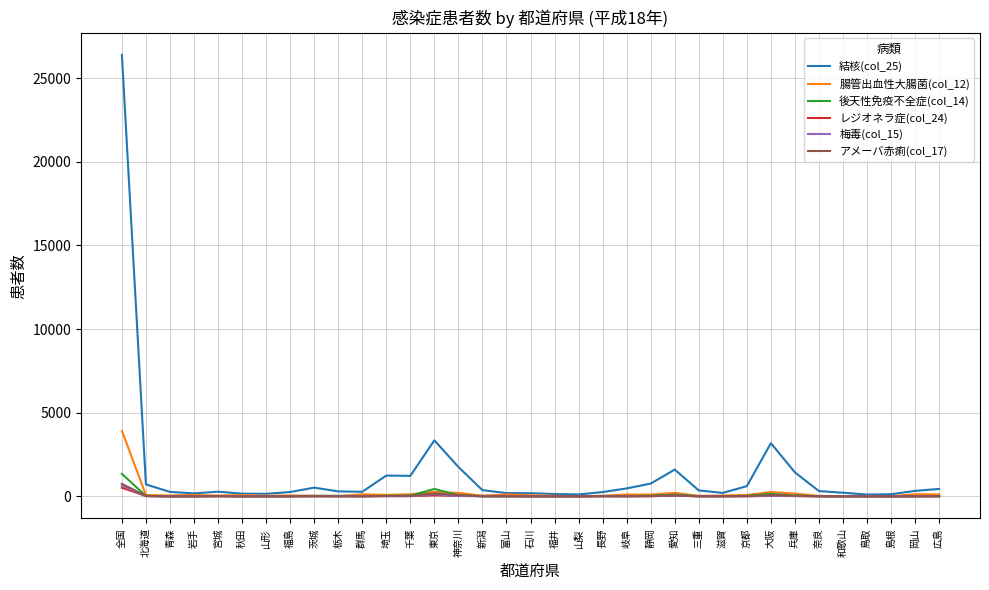

What is the maximum value shown in the chart?

26384